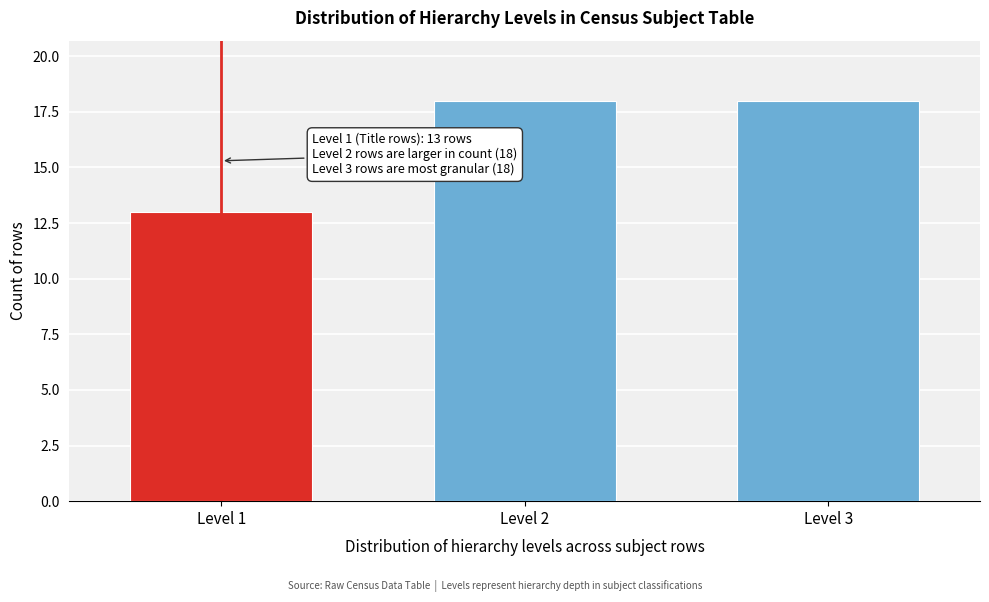

Reading left to right, transcribe all the data shown in this chart.

13	18	18